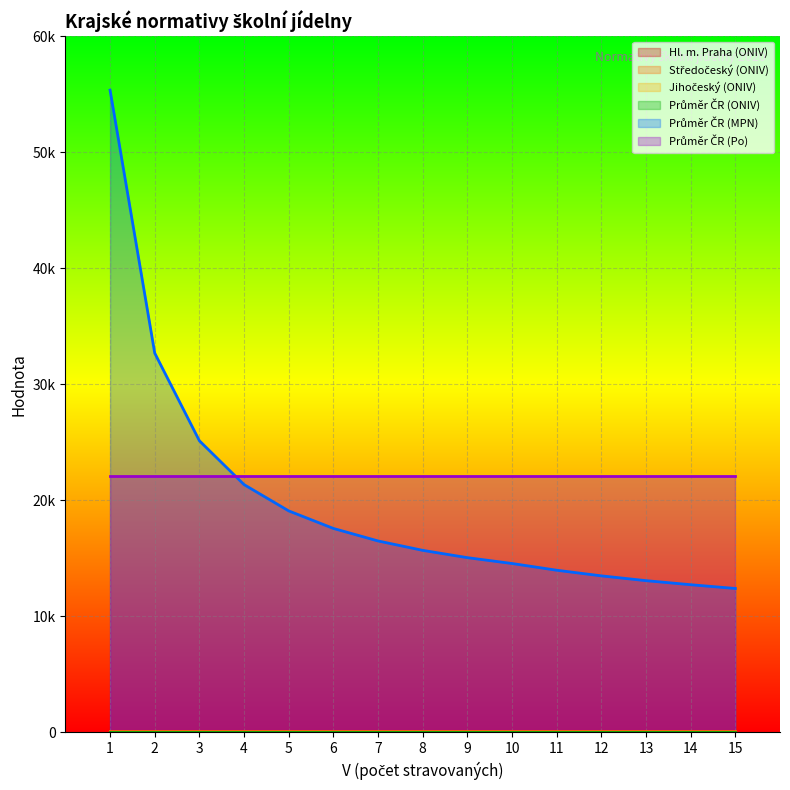

How many data points does each series have?

15